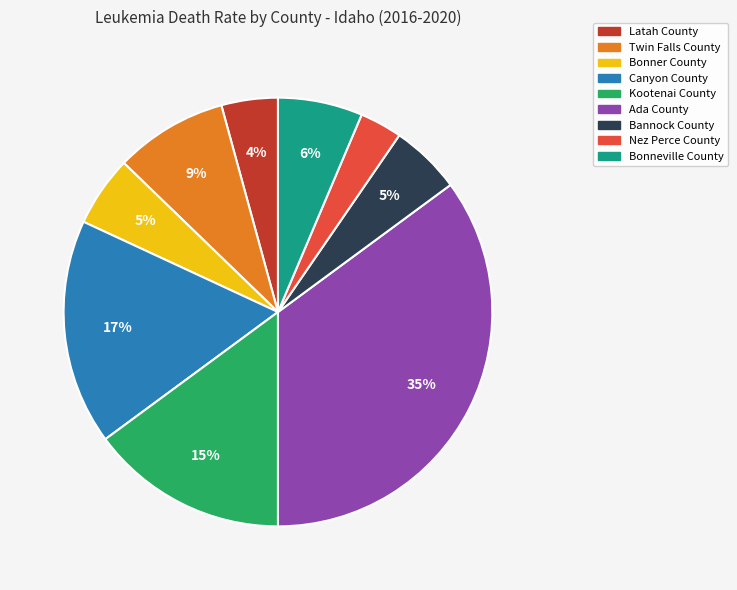

How many slices are in this pie chart?

9